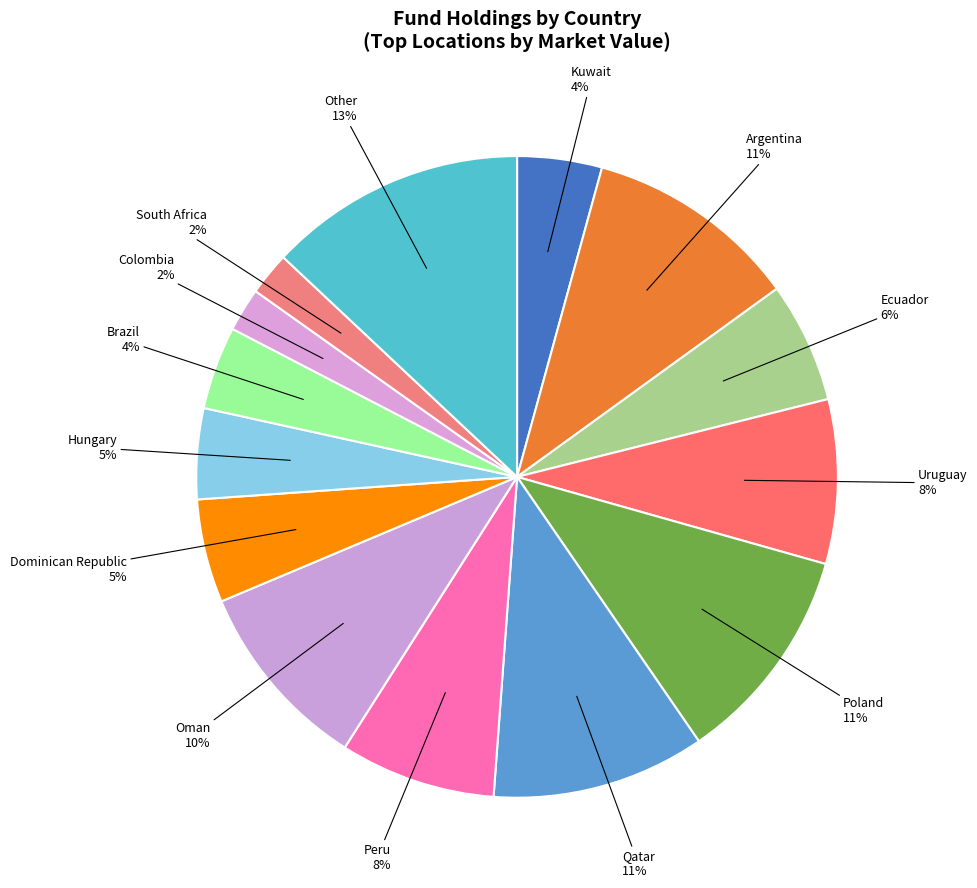

Between Argentina and Ecuador, which is larger?

Argentina